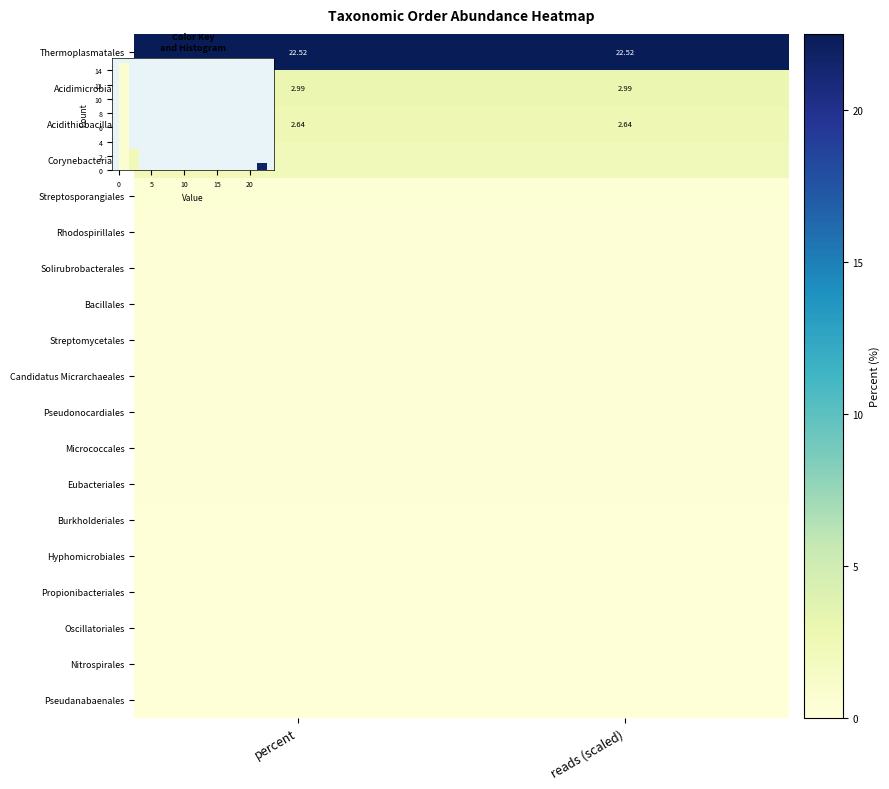

Which series has the largest total across all categories?

Thermoplasmatales